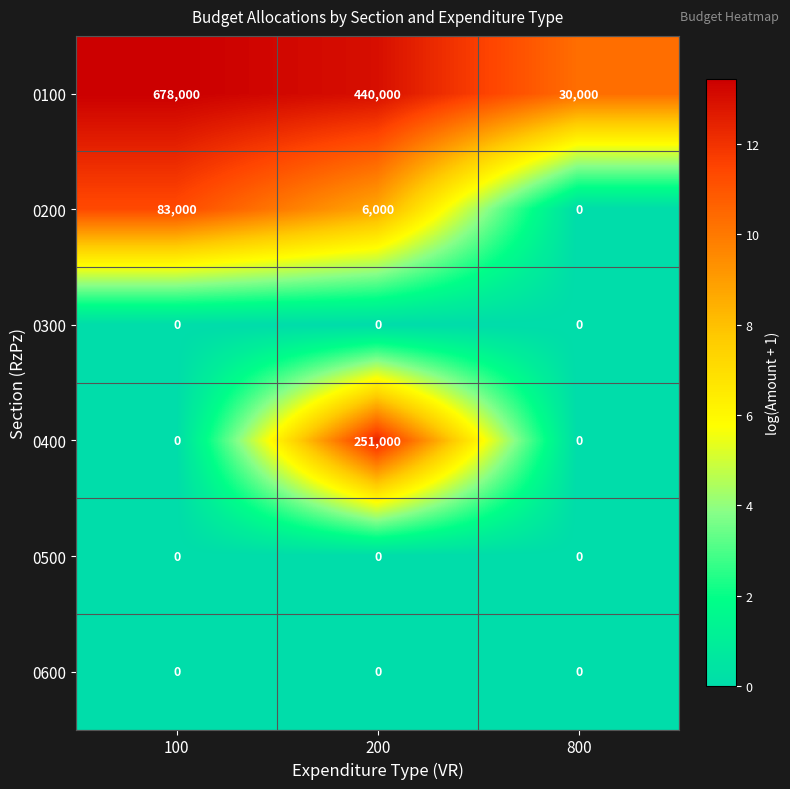

Count the number of data series in this chart.

6